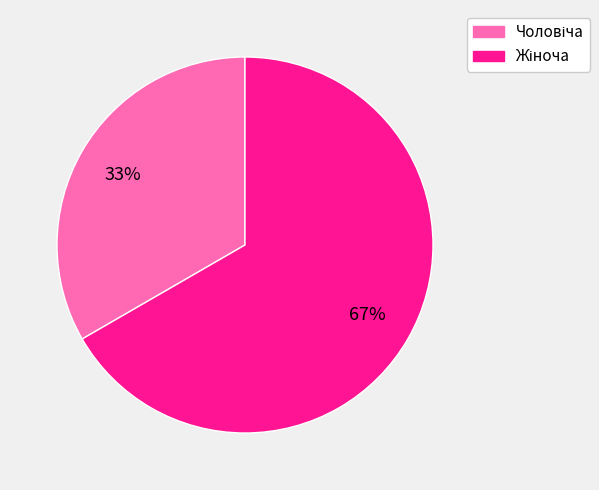

To the nearest percent, what is the average slice percentage?

50%